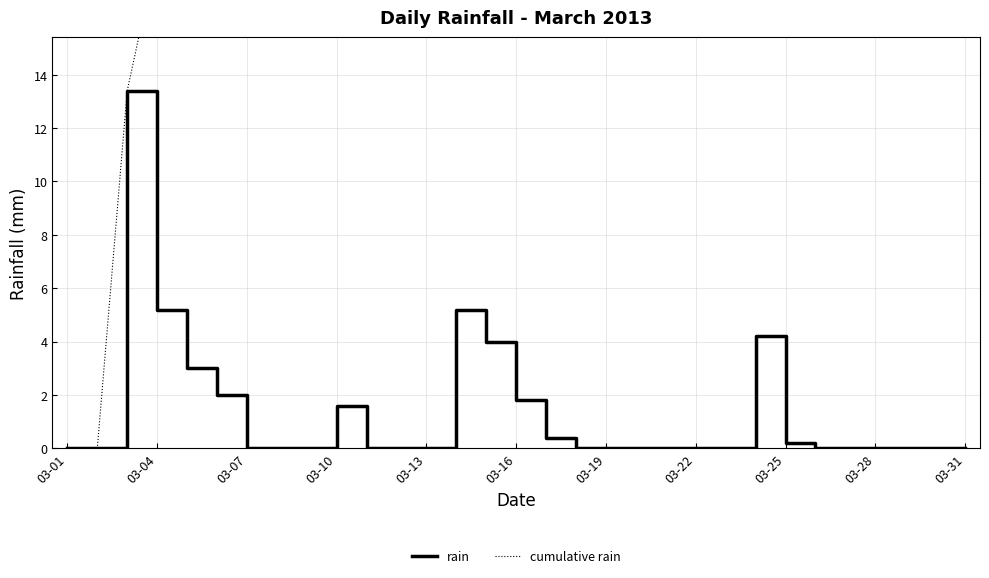

Which category has the lowest value in the rain series?

03-01